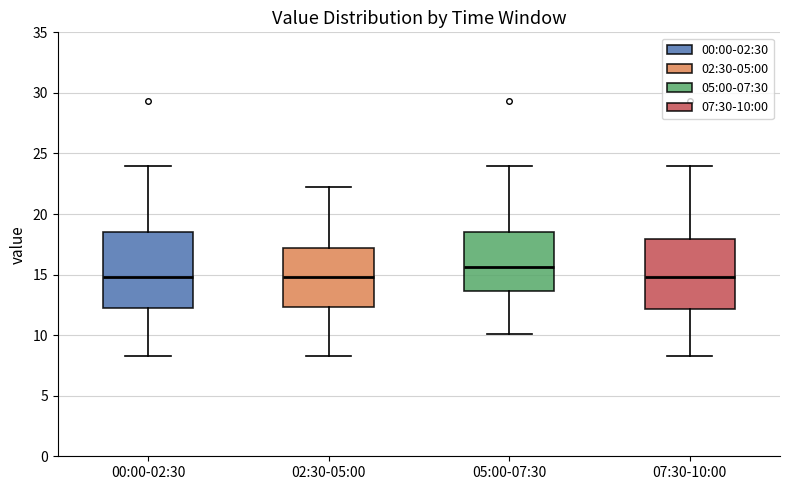

Reading left to right, read every box against the y-axis: the position of its median line, the range the box covers, and the ends of its whiskers. The values are not printed on the chart, so give them approximately, as read against the axis.

00:00-02:30: median 15.0, box 12.5 to 18.5, whiskers 8.5 to 24.0
02:30-05:00: median 15.0, box 12.5 to 17.0, whiskers 8.5 to 22.5
05:00-07:30: median 15.5, box 13.5 to 18.5, whiskers 10.0 to 24.0
07:30-10:00: median 15.0, box 12.0 to 18.0, whiskers 8.5 to 24.0